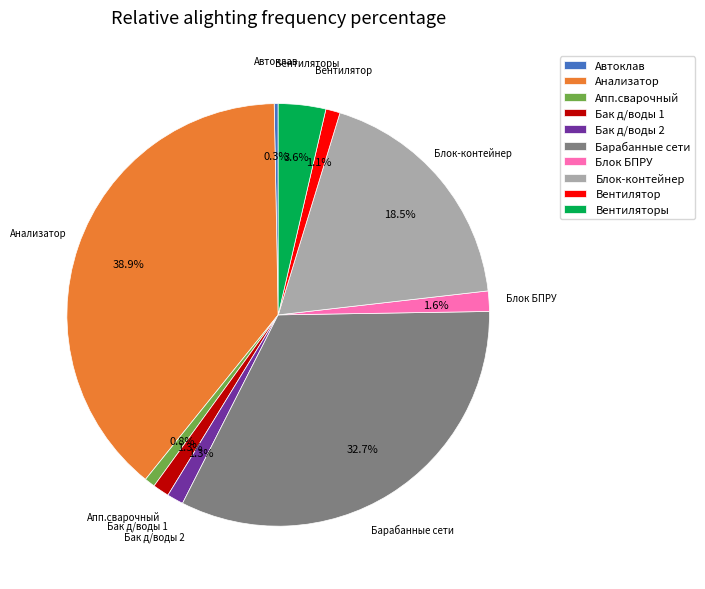

Do Бак д/воды 2 and Вентилятор together represent more than half of the pie?

No